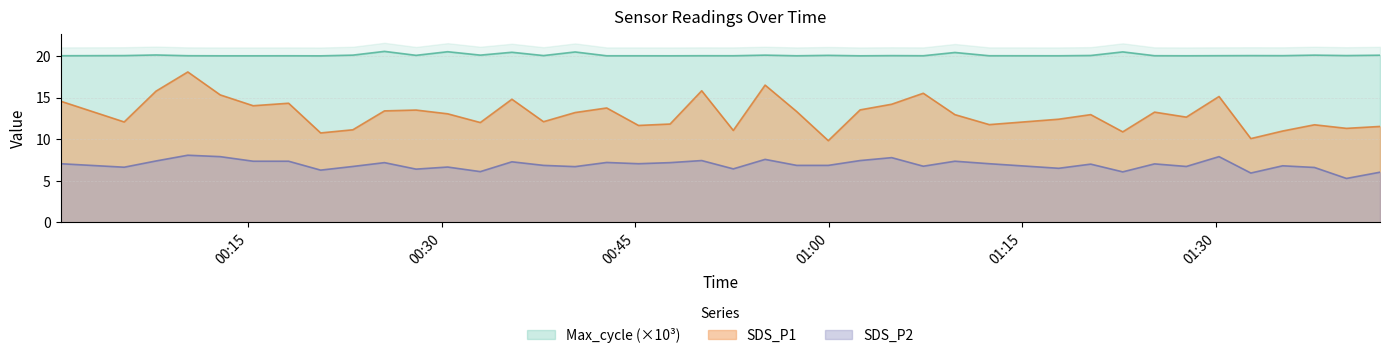

The value of SDS_P1 at 2022/01/16 00:30:27 is 13.1. True or false?

True